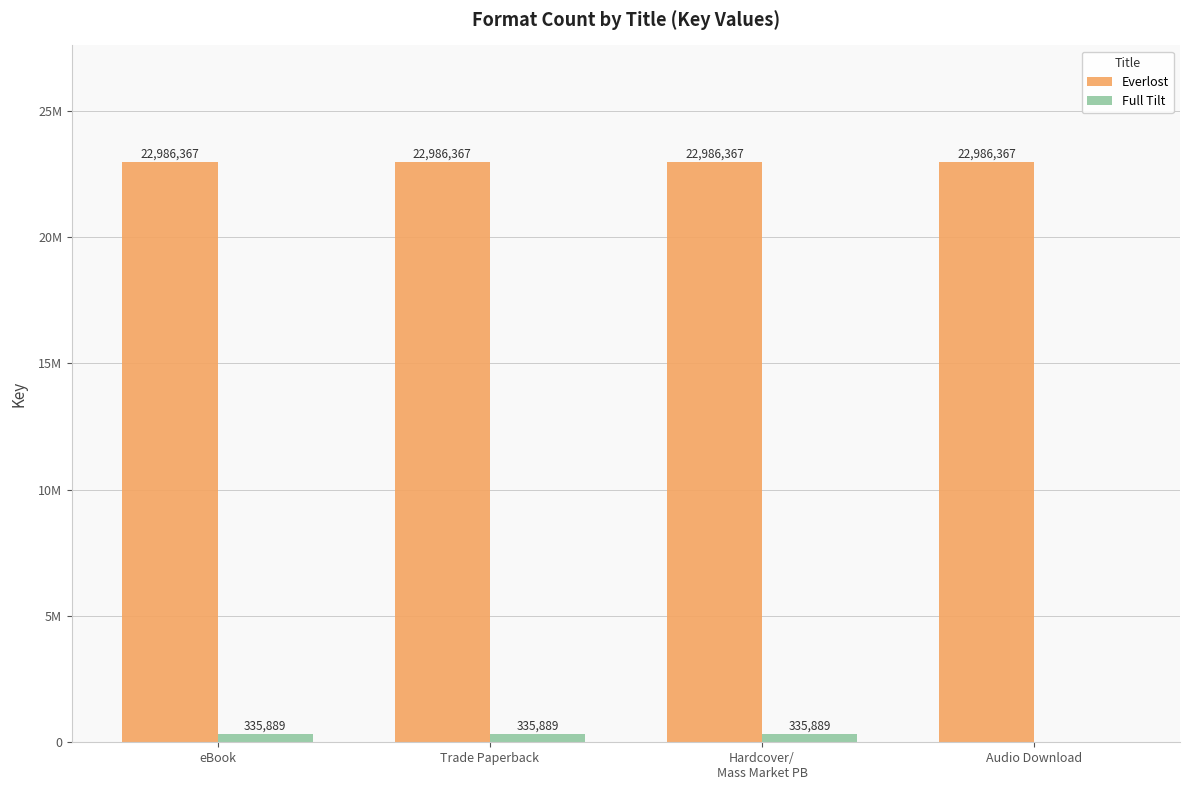

The Everlost series shows 22986367 at Audio Download. True or false?

True